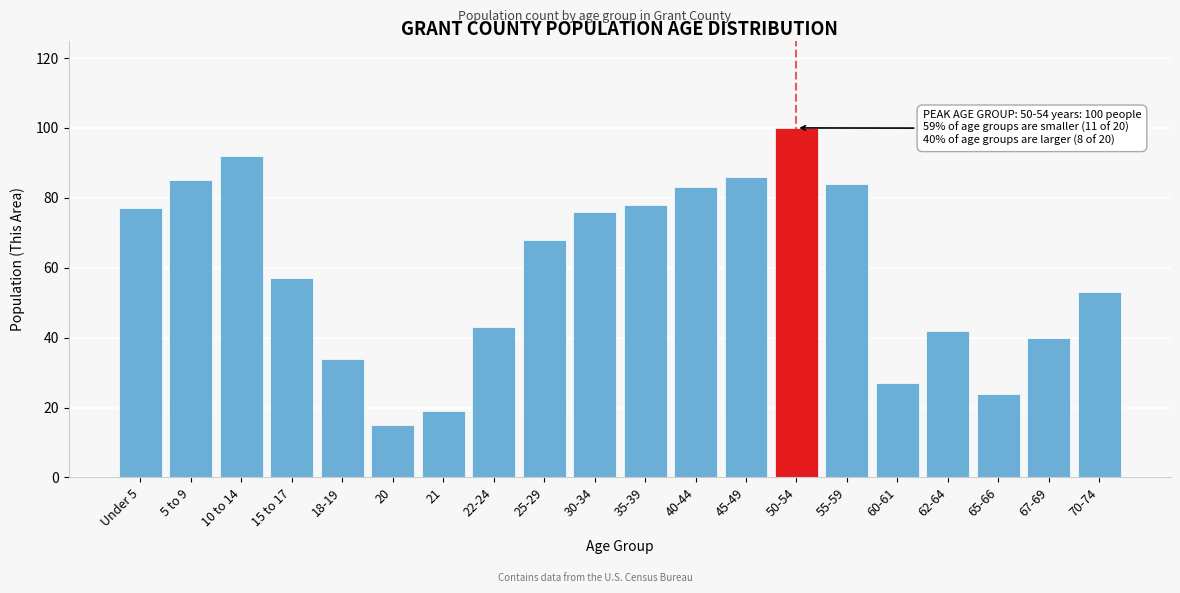

Reading left to right, list all the values displayed in this chart.

Under 5=77	5 to 9=85	10 to 14=92	15 to 17=57	18-19=34	20=15	21=19	22-24=43	25-29=68	30-34=76	35-39=78	40-44=83	45-49=86	50-54=100	55-59=84	60-61=27	62-64=42	65-66=24	67-69=40	70-74=53